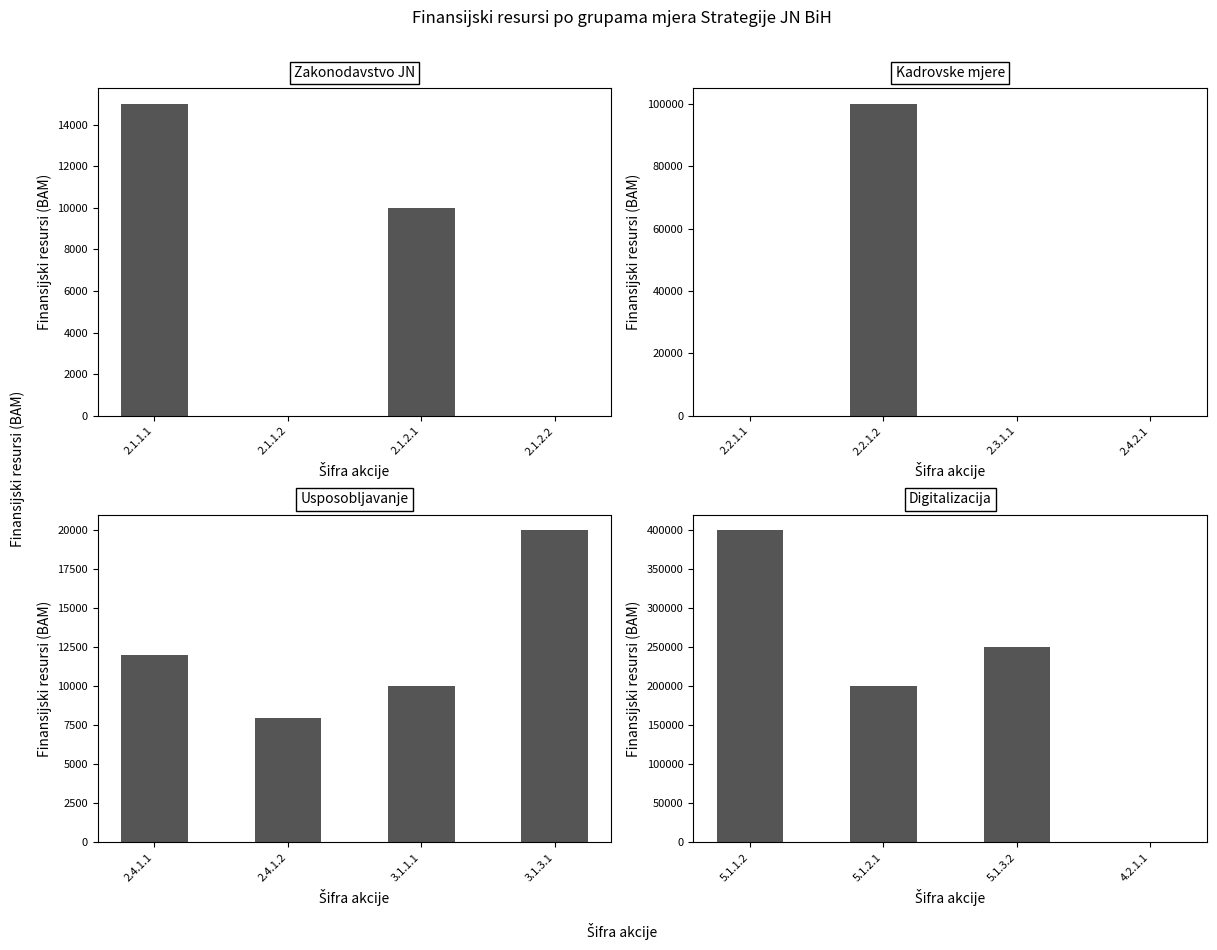

How many values in the Kadrovske mjere series exceed 0?

1